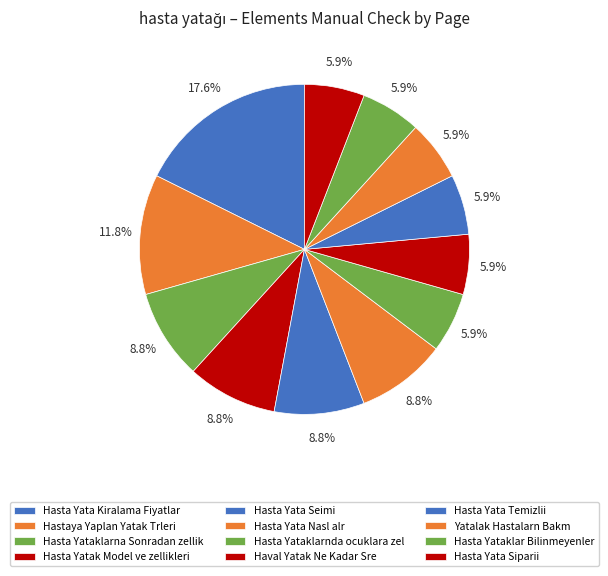

What is the largest slice in the pie chart?

Hasta Yata Kiralama Fiyatlar